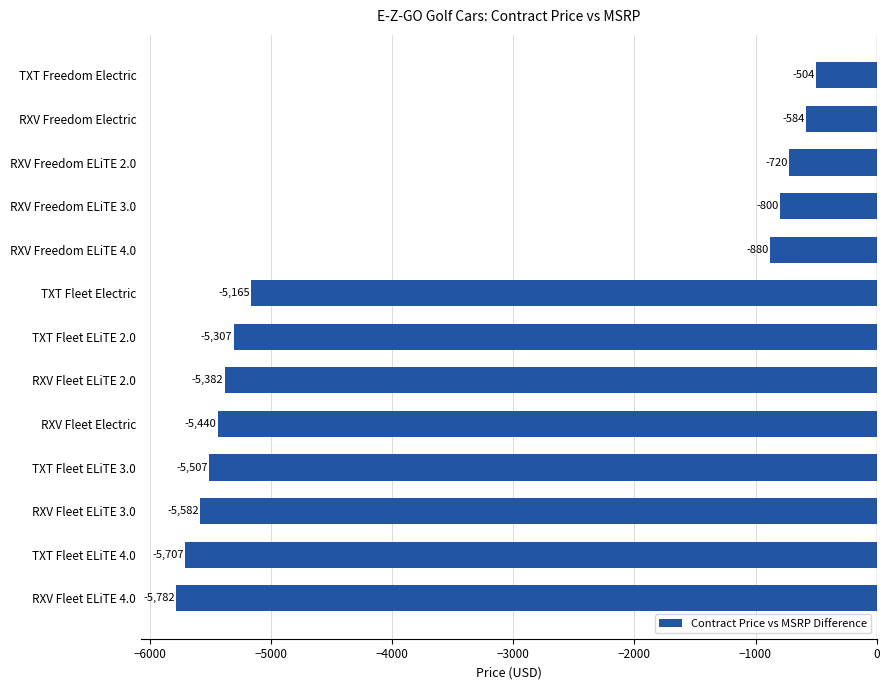

Is it true that the value at RXV Freedom ELiTE 3.0 is -199.1?

False